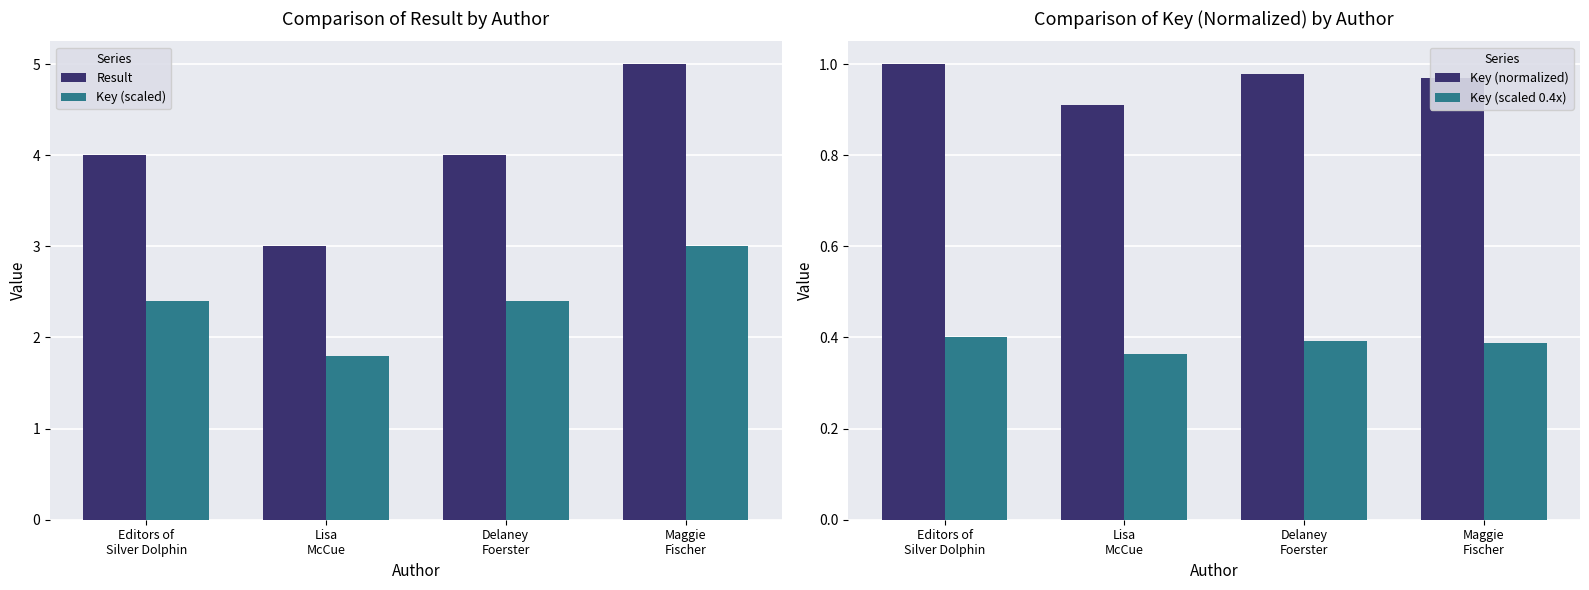

At which label is Result closest to 4?

Editors of
Silver Dolphin